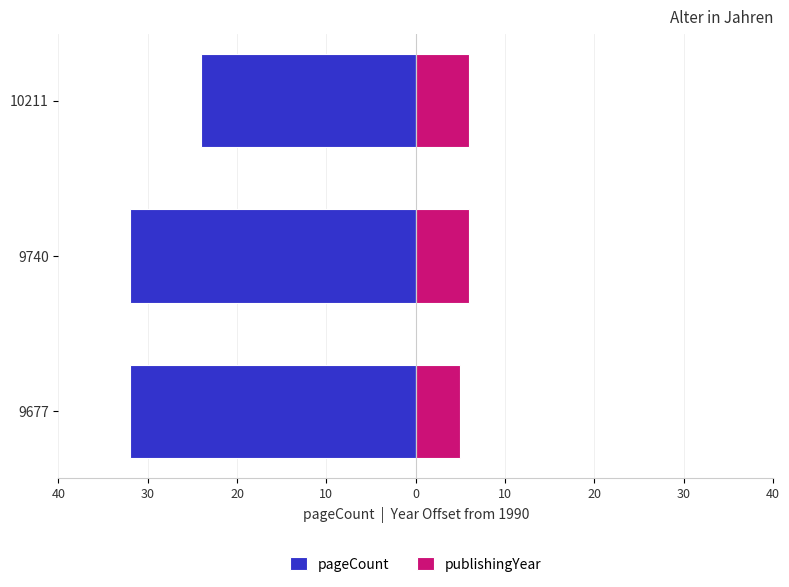

Rank the series by their average value, from highest to lowest.

publishingYear, pageCount